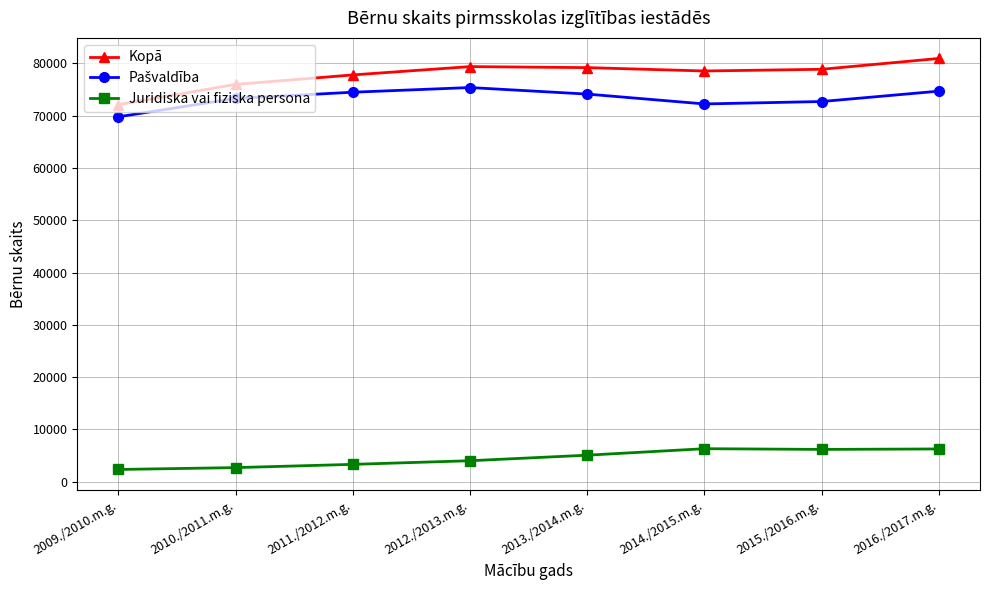

How many lines are shown in the chart?

3